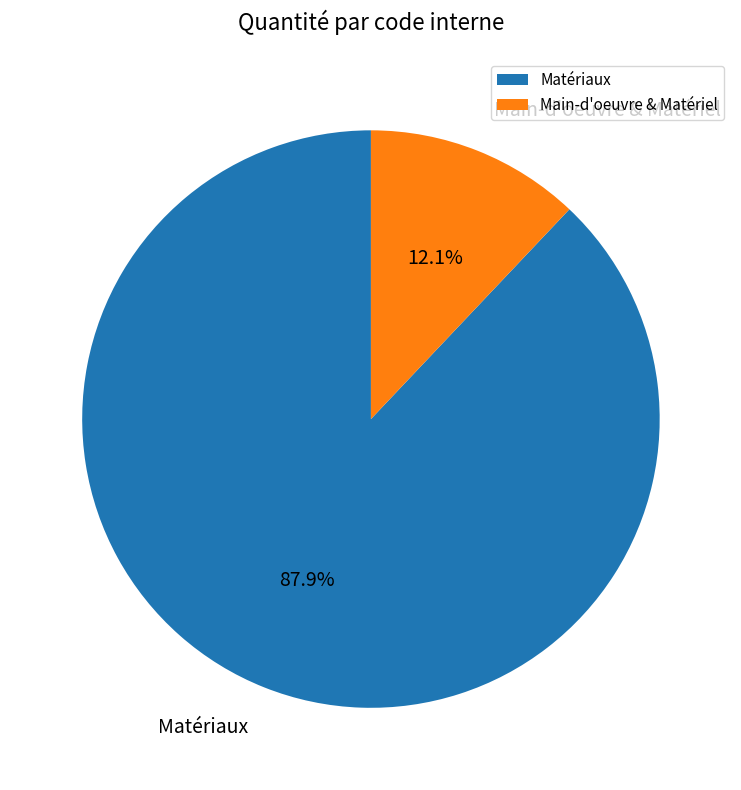

Which category has the biggest portion of the pie?

Matériaux